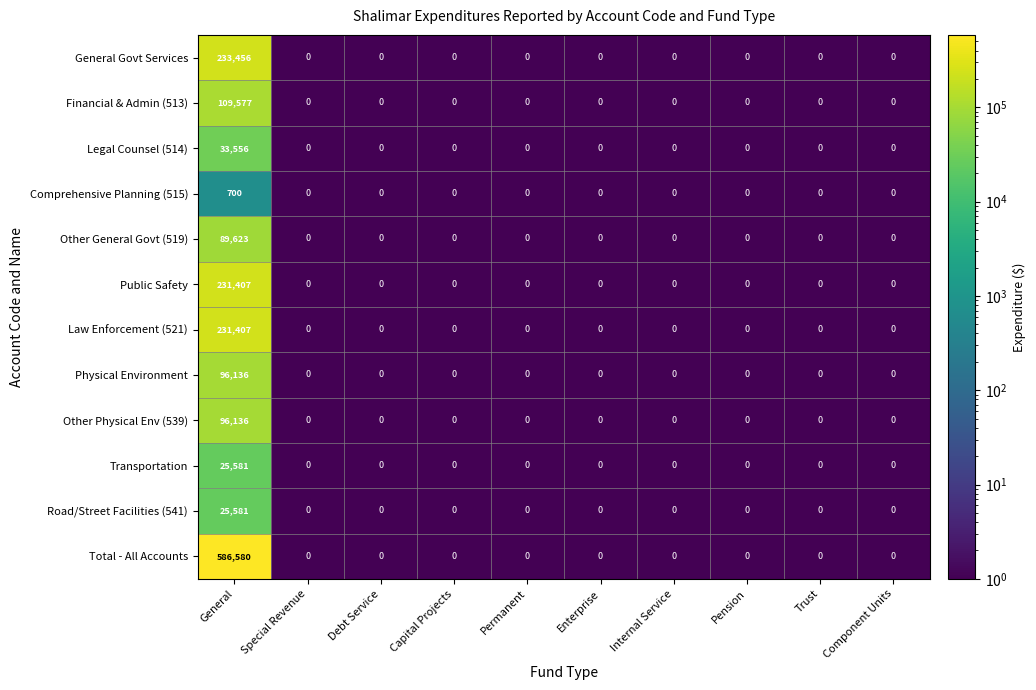

At which label does Transportation reach its peak?

General